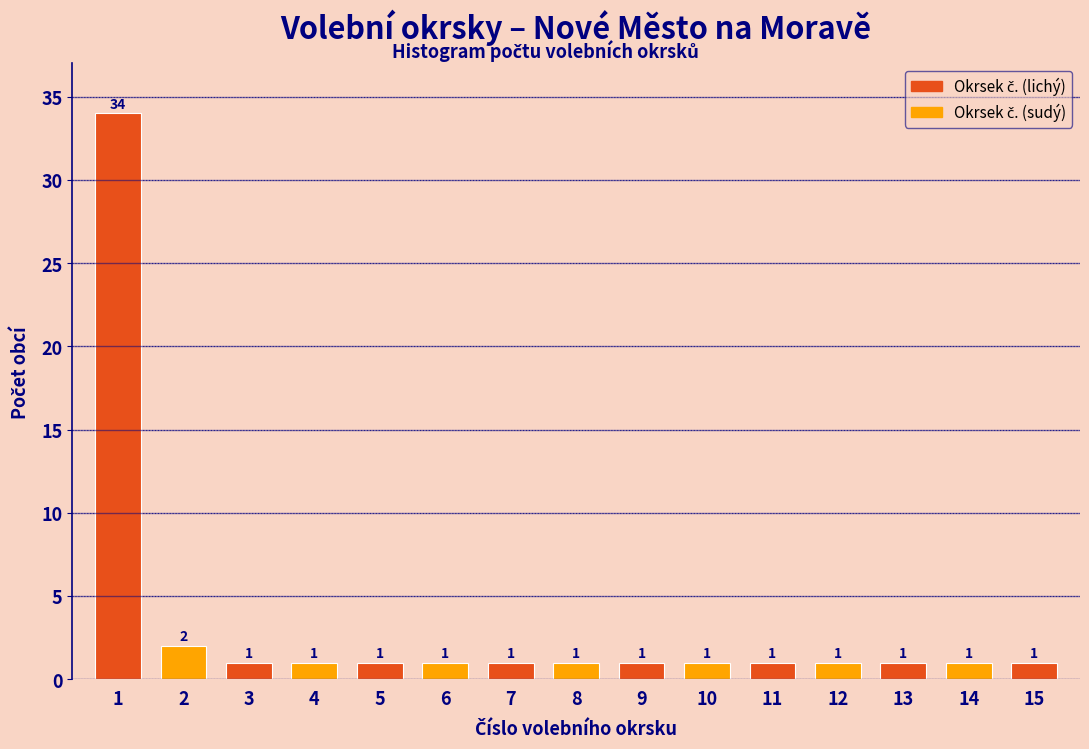

Reading left to right, list all the values displayed in this chart.

34	2	1	1	1	1	1	1	1	1	1	1	1	1	1